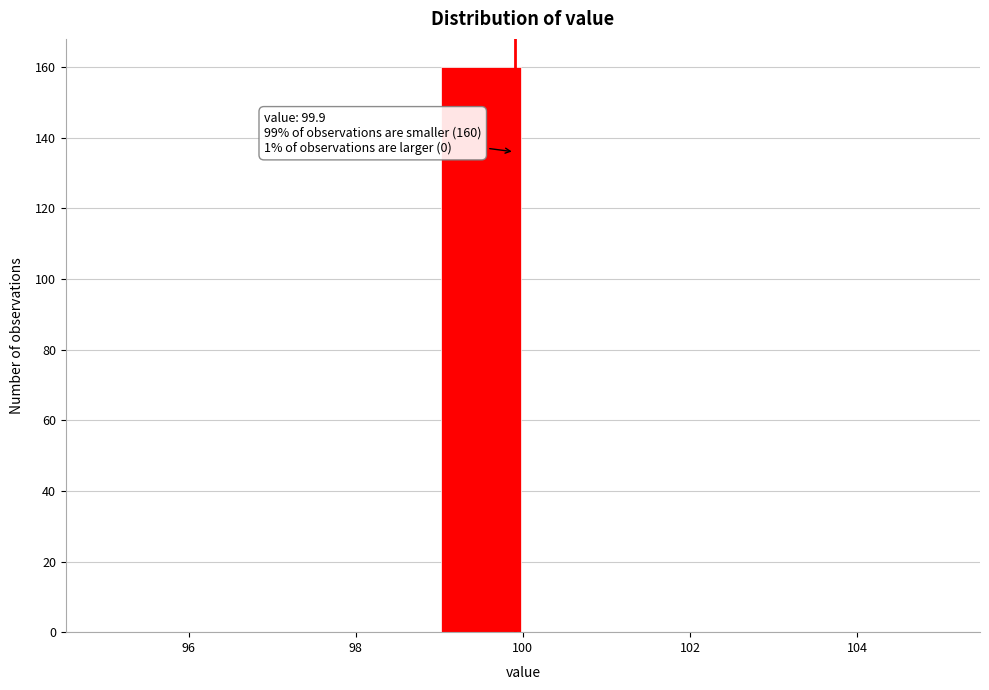

Over which range of the x-axis is the bar tallest?

99 to 100